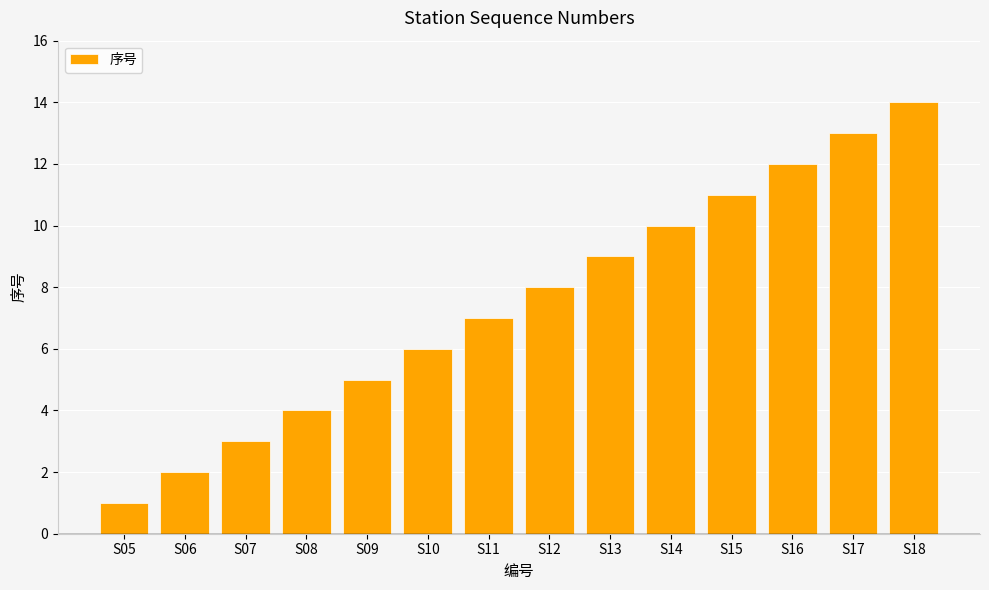

List the labels in order of value, largest first.

S18, S17, S16, S15, S14, S13, S12, S11, S10, S09, S08, S07, S06, S05